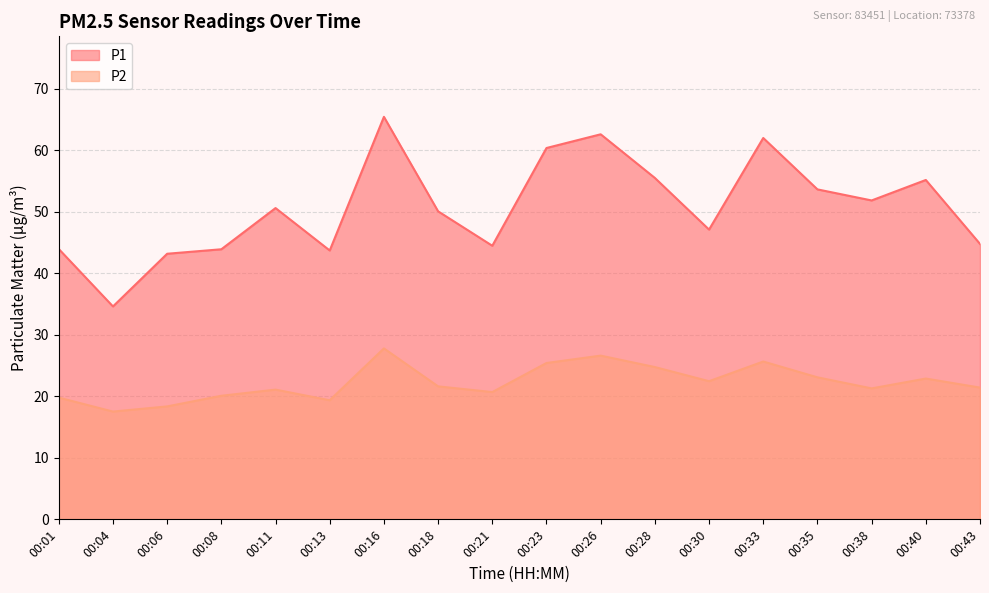

How many data points does each series have?

18